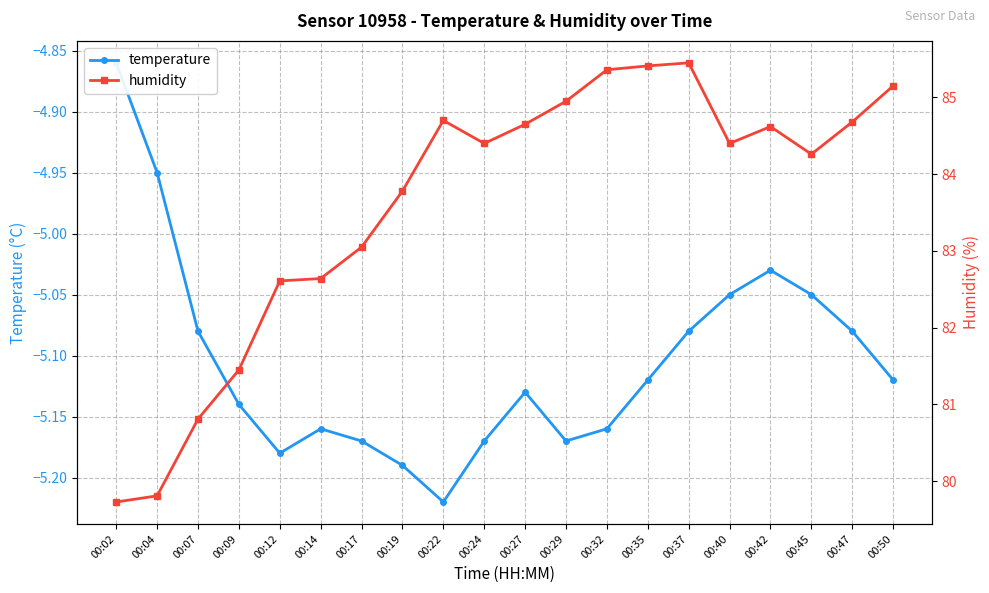

What is the spread (max minus min) of values at 00:42?

89.7